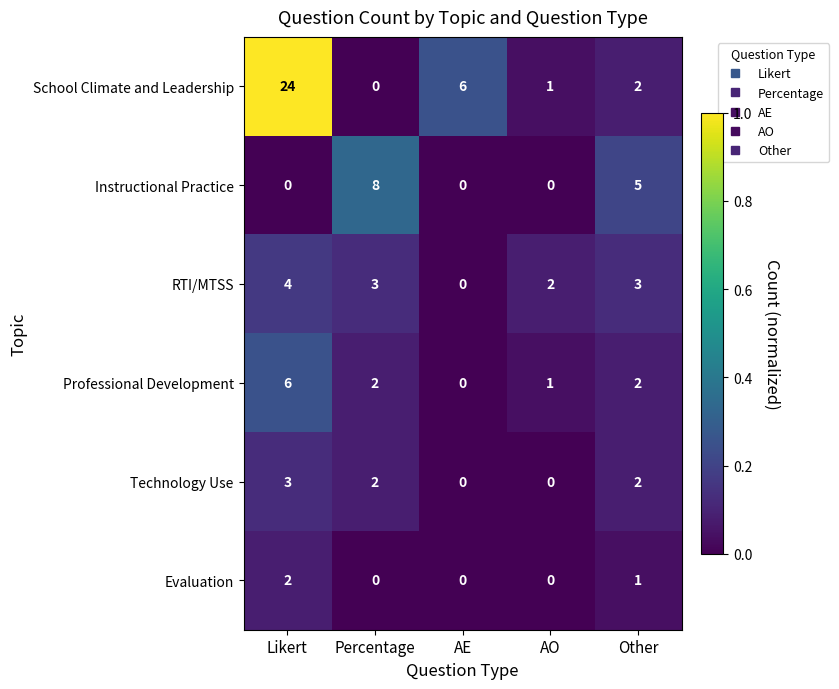

True or false: Professional Development has a value of -2 at AE.

False